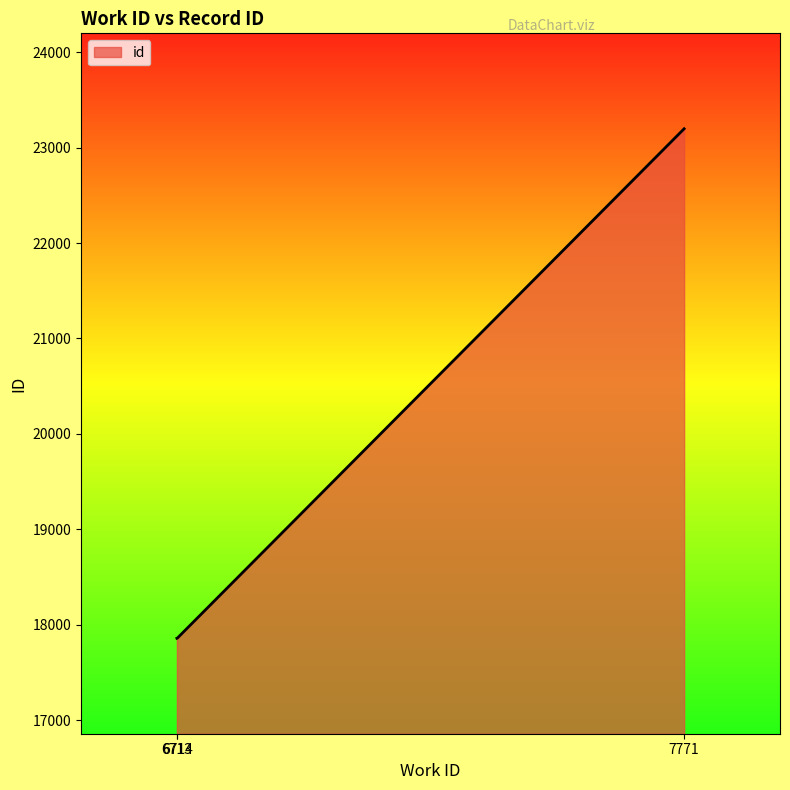

What is the difference between the maximum and second lowest values?

5336